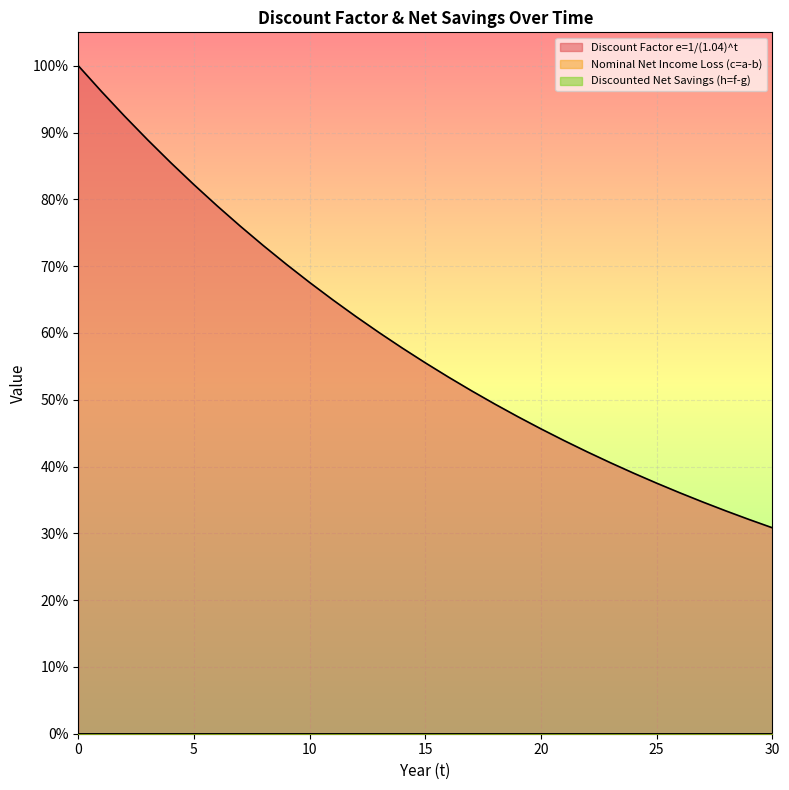

At how many categories does at least one series exceed 0?

31